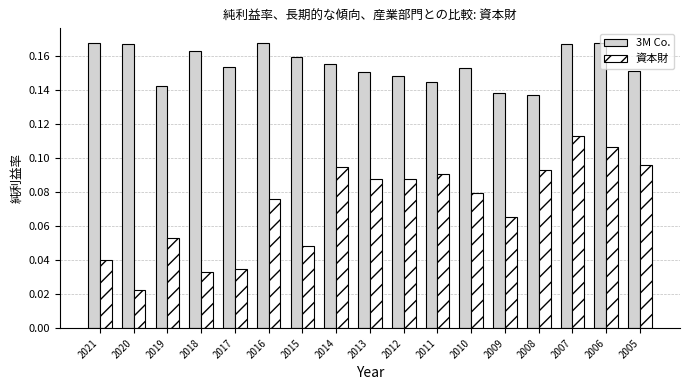

At which category does the chart reach its minimum across all series?

2020